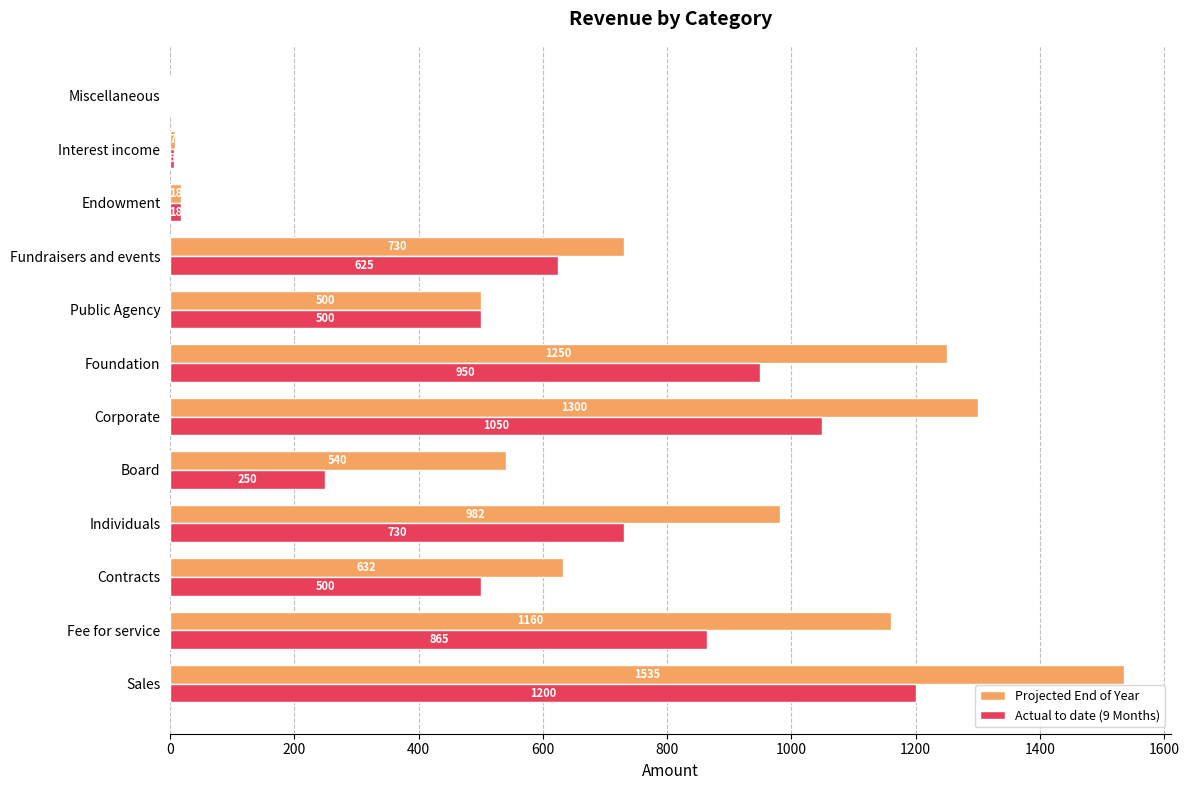

Which category has the highest value in the Actual to date (9 Months) series?

Sales